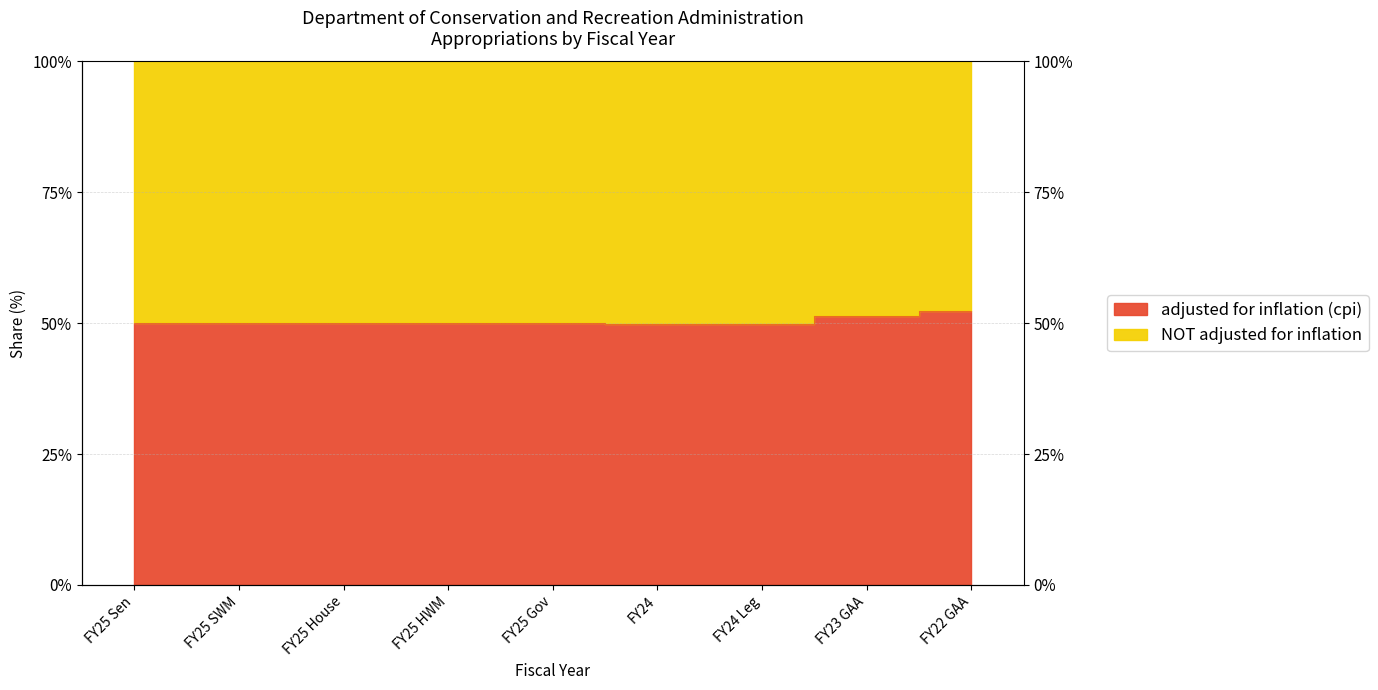

List the labels in order of value, smallest first.

FY24, FY24 Leg, FY25 Sen, FY25 SWM, FY25 House, FY25 HWM, FY25 Gov, FY23 GAA, FY22 GAA